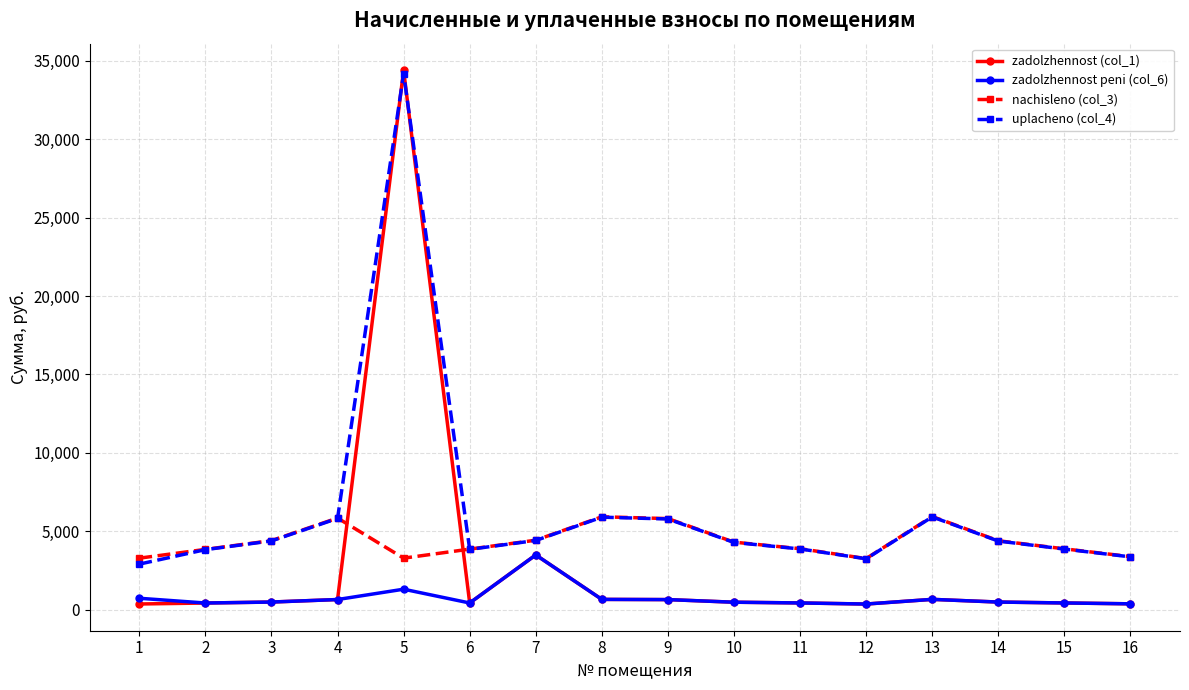

At which category is the sum across all series the highest?

5